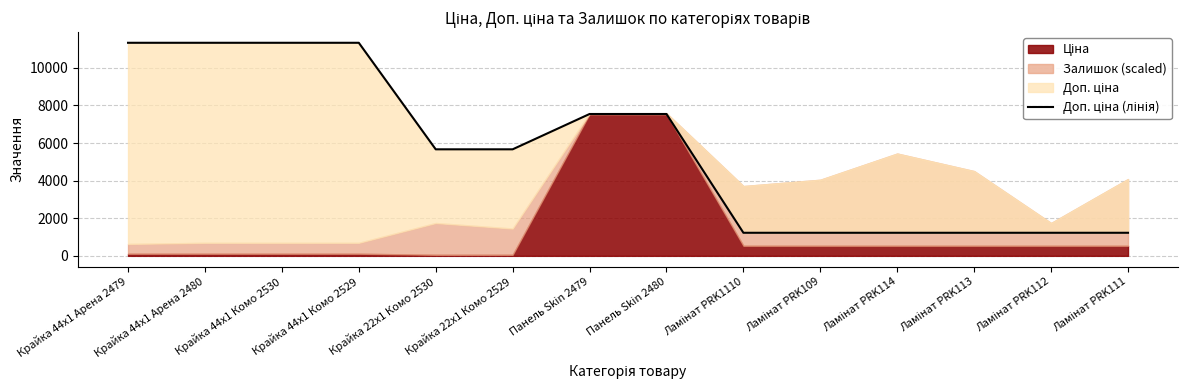

What is the label of the 1st point from the left?

Крайка 44x1 Арена 2479